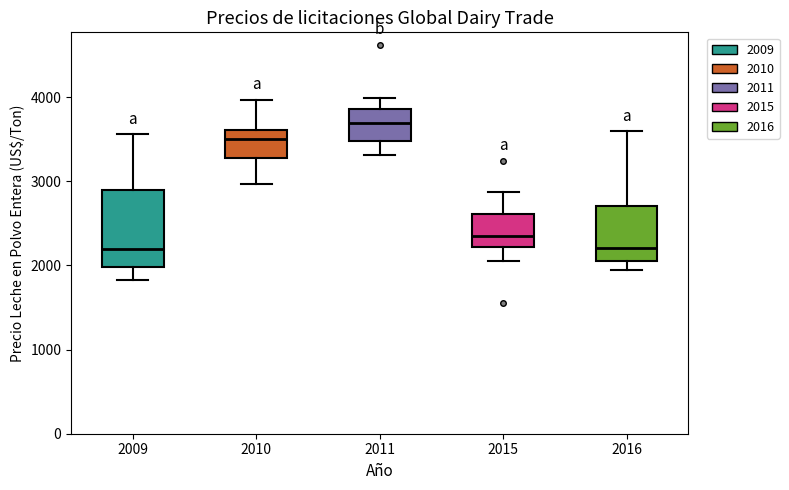

Reading left to right, transcribe this box plot: for each box, give where its median line is, the range the box spans, and where its two whiskers end, as read against the y-axis. The values are not printed on the chart, so give them approximately, as read against the axis.

2009: median 2200, box 2000 to 2900, whiskers 1800 to 3600
2010: median 3500, box 3300 to 3600, whiskers 3000 to 4000
2011: median 3700, box 3500 to 3900, whiskers 3300 to 4000
2015: median 2300, box 2200 to 2600, whiskers 2100 to 2900
2016: median 2200, box 2000 to 2700, whiskers 2000 (just below the box's lower edge) to 3600